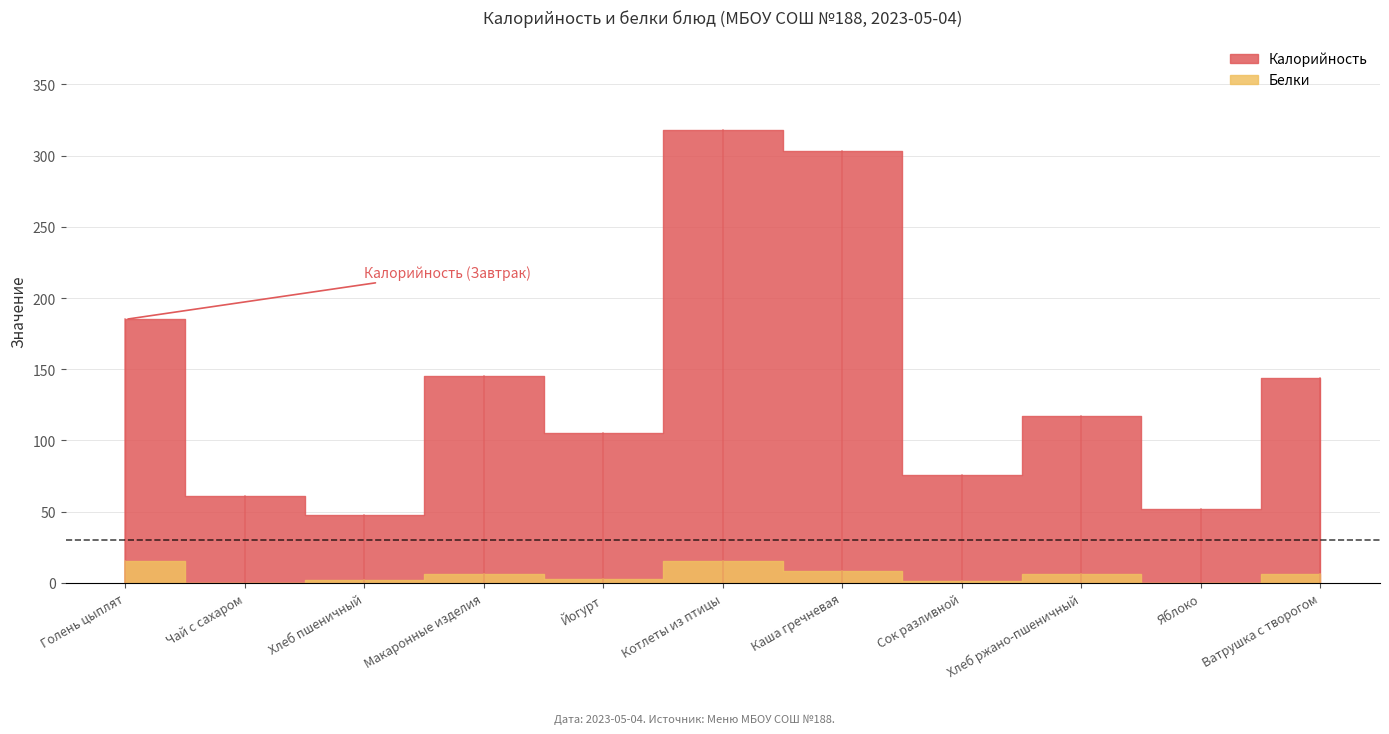

What position from the right is Каша гречневая?

5